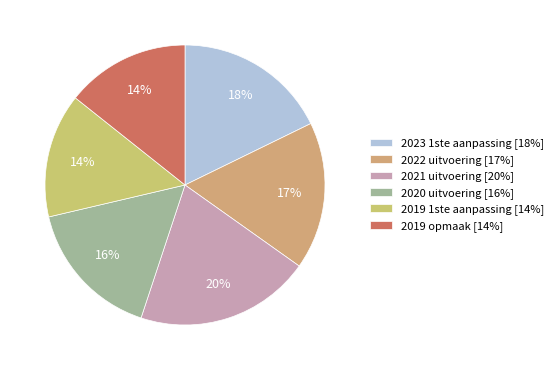

What is the total percentage of 2023 1ste aanpassing and 2022 uitvoering?

34.8%